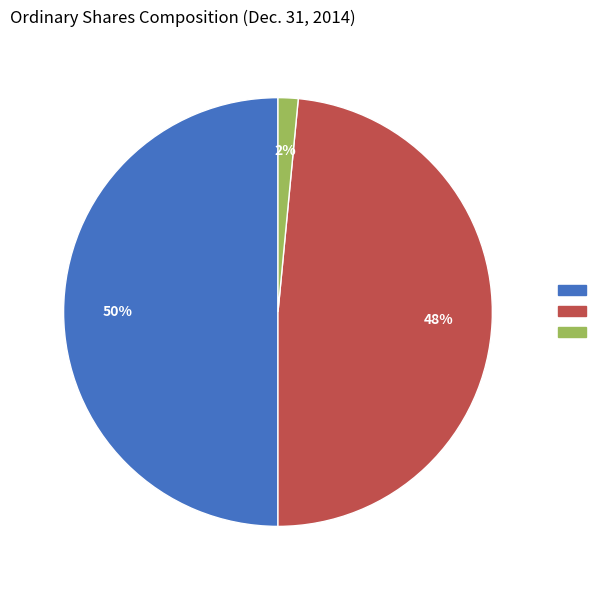

To the nearest percent, what is the average slice percentage?

33%